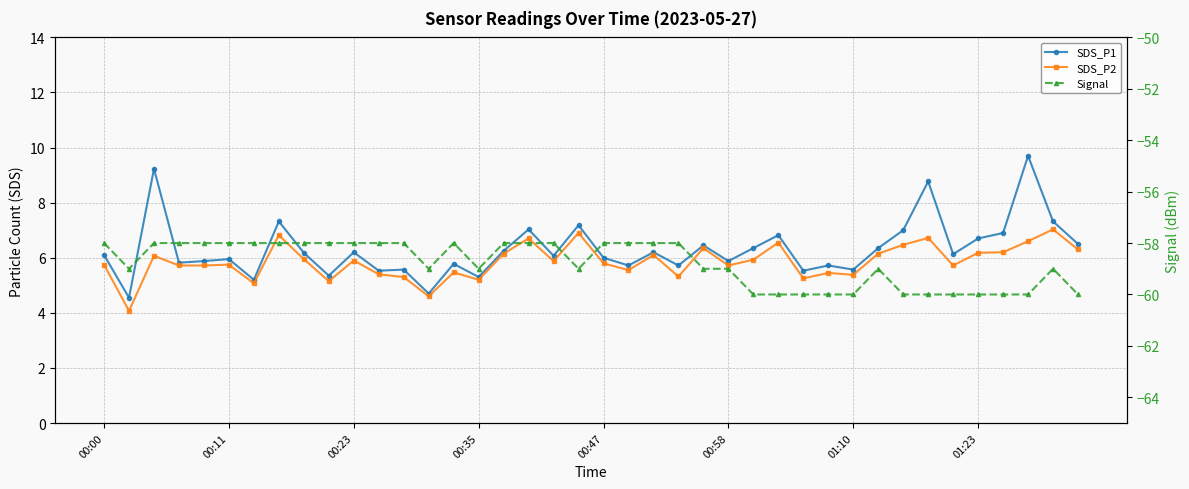

What is the maximum value for SDS_P1?

9.7